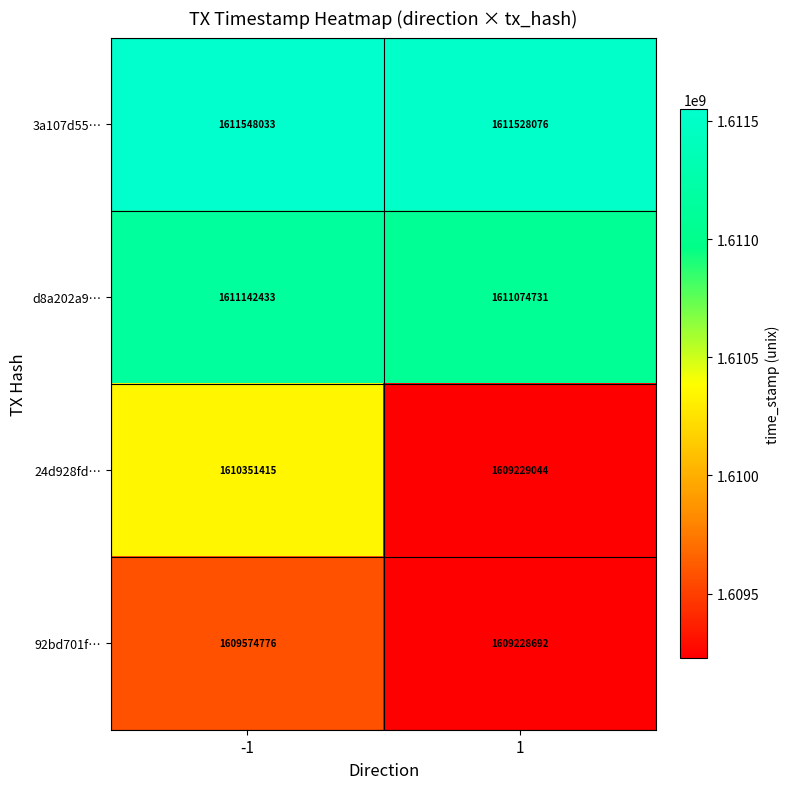

Which label corresponds to the smallest value in the chart?

1